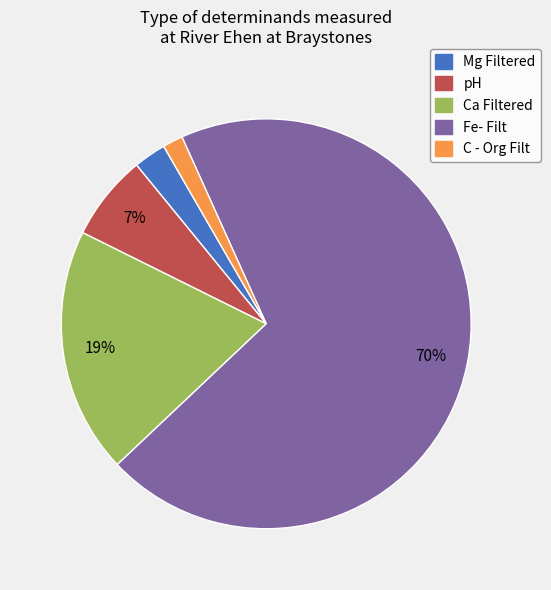

Rank the categories by value from highest to lowest.

Fe- Filt, Ca Filtered, pH, Mg Filtered, C - Org Filt